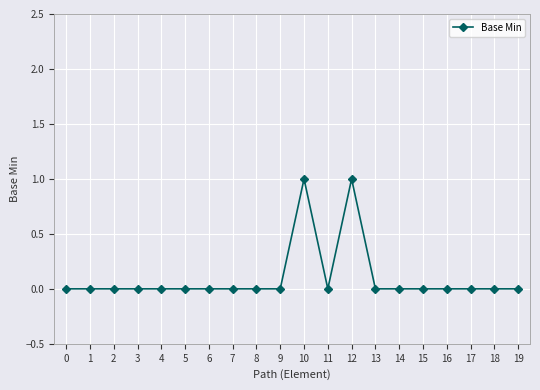

What is the value of the 11th point from the left?

1